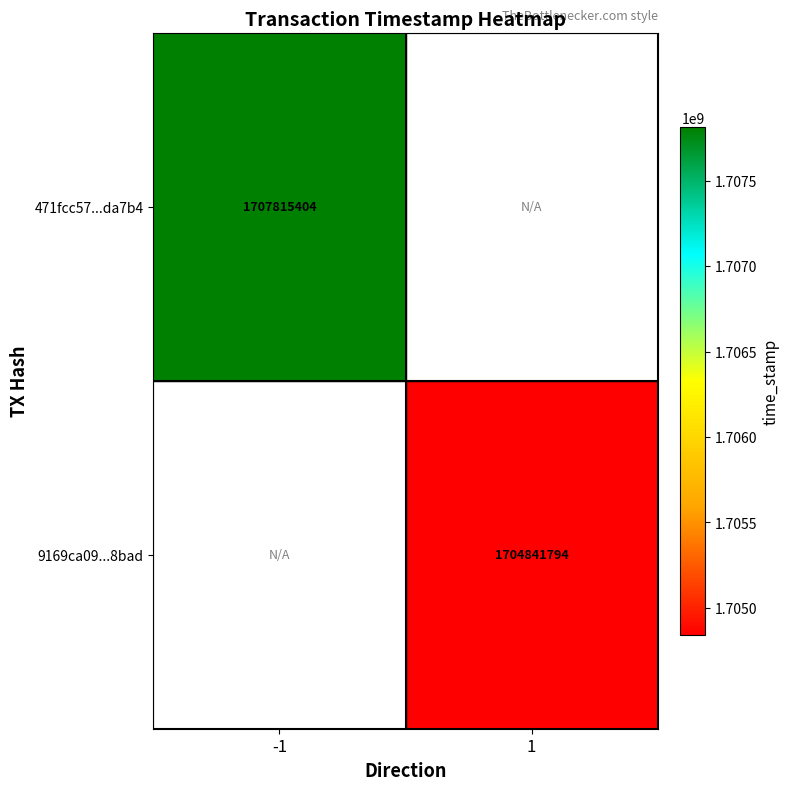

Count the number of categories in the chart.

2